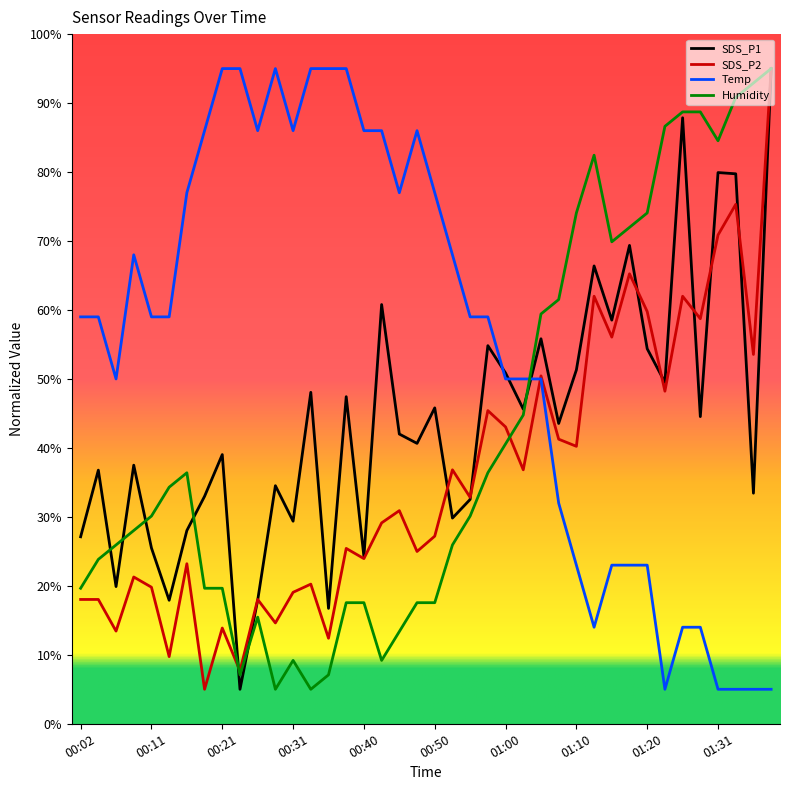

Which series has the largest total across all categories?

Temp